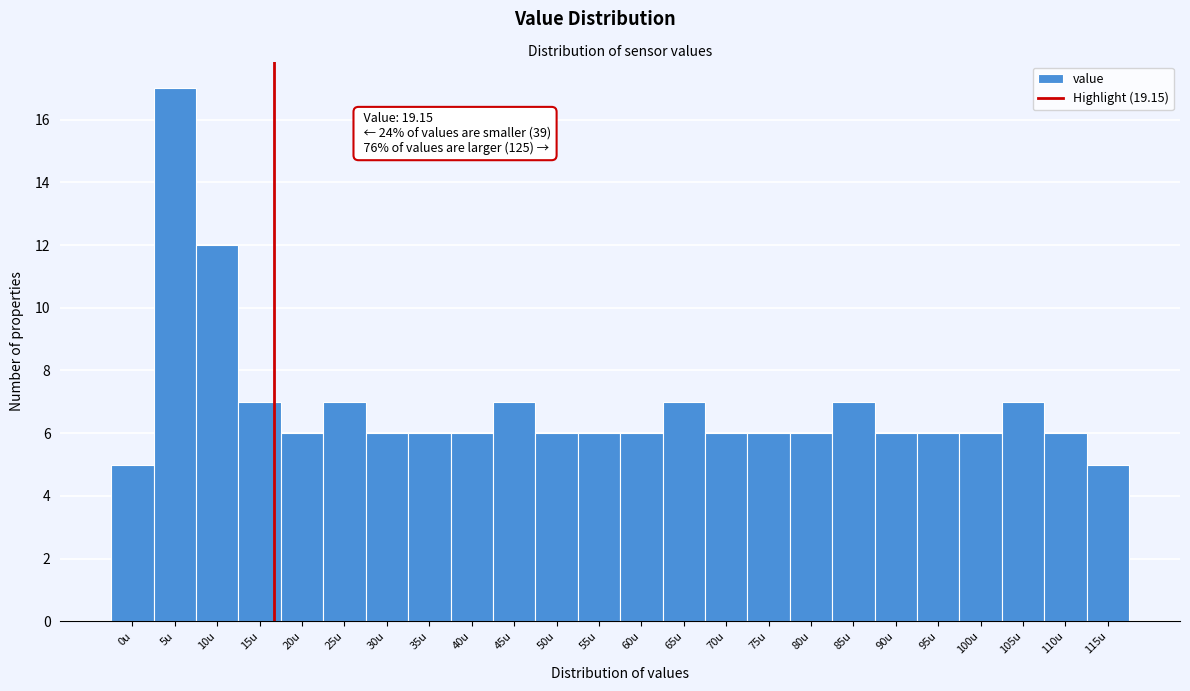

Reading left to right, transcribe all the data shown in this chart.

0u=5	5u=17	10u=12	15u=7	20u=6	25u=7	30u=6	35u=6	40u=6	45u=7	50u=6	55u=6	60u=6	65u=7	70u=6	75u=6	80u=6	85u=7	90u=6	95u=6	100u=6	105u=7	110u=6	115u=5